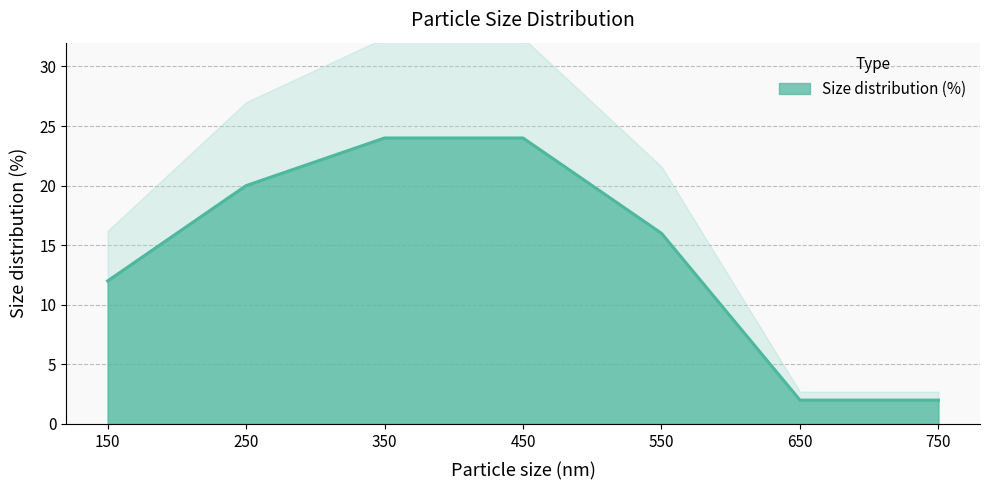

True or false: there are more than 0 points higher than both neighbors.

False